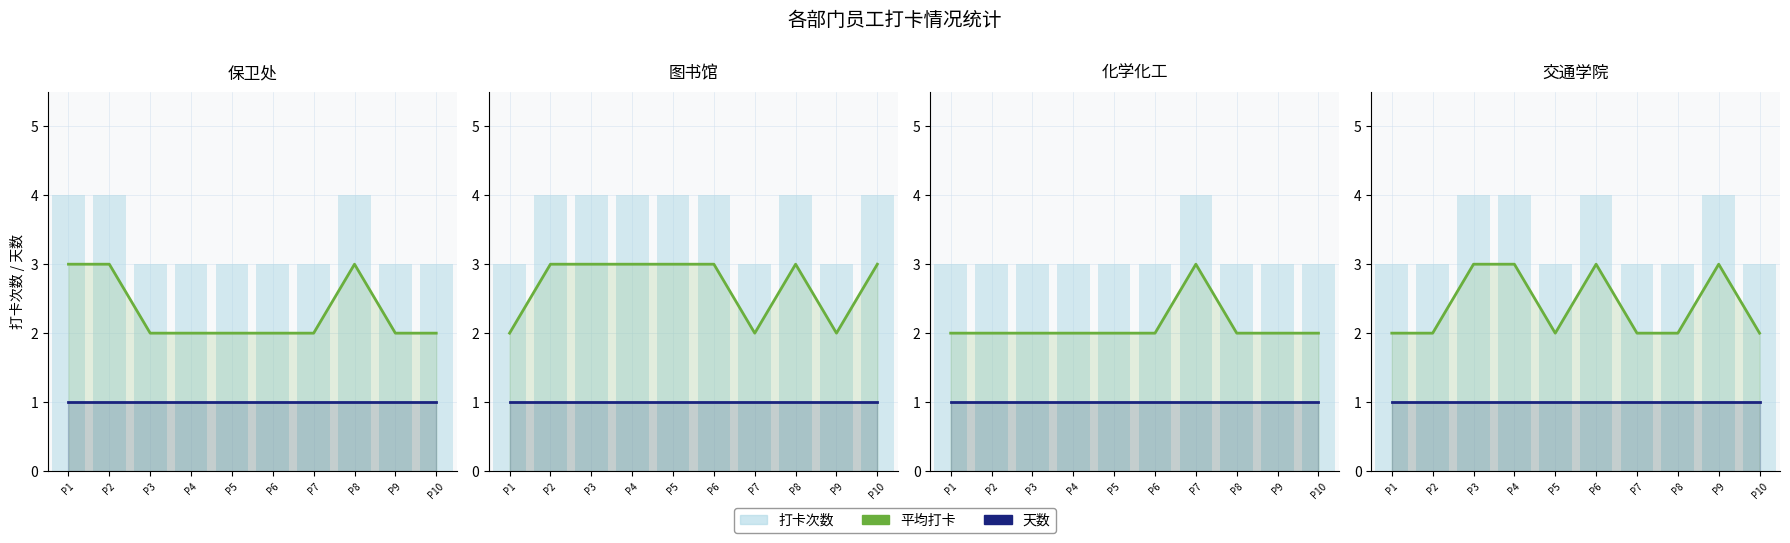

Which category has the lowest value across all series?

P1